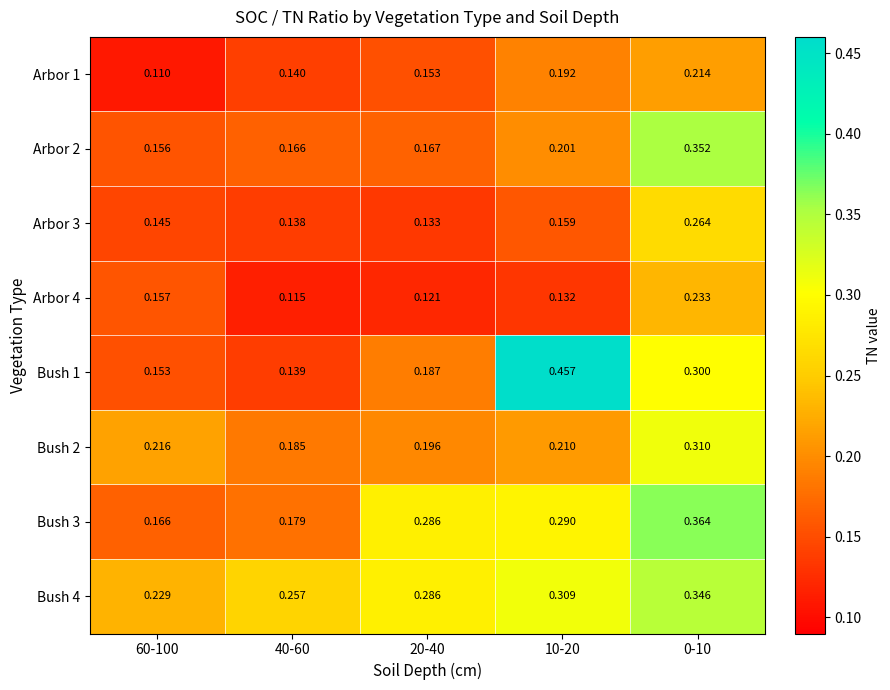

Is the value of Bush 2 at 20-40 greater than the value of Bush 3 at 20-40?

No